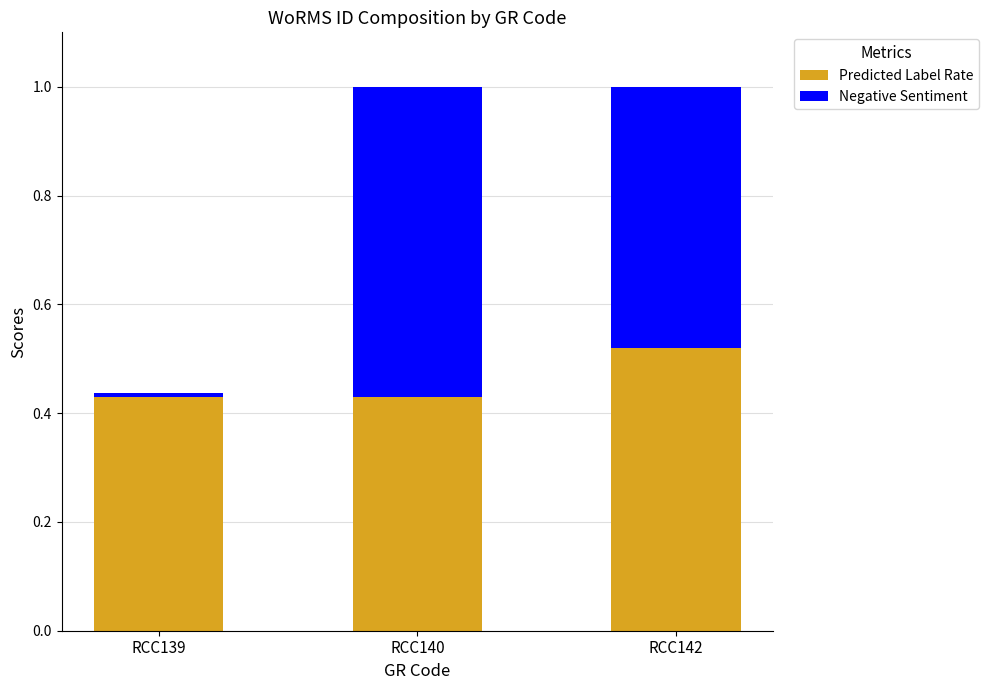

Which category has the highest value in the Predicted Label Rate series?

RCC142